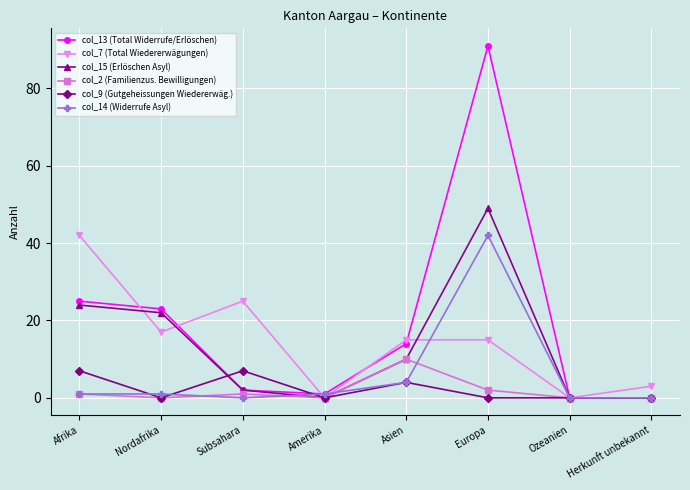

What is the difference between the maximum and minimum values in the col_13 (Total Widerrufe/Erlöschen) series?

91